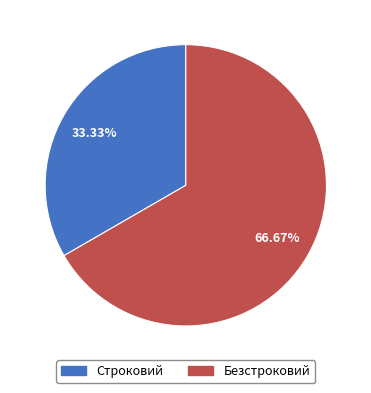

To the nearest percent, what is the difference between the Безстроковий and Строковий slice percentages?

33%